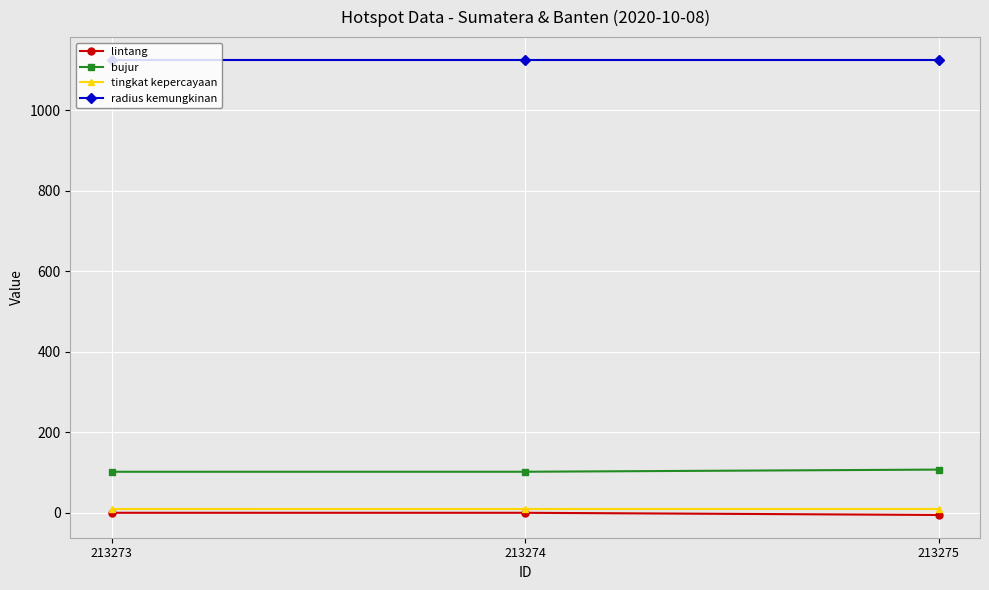

What is the sum of the tingkat kepercayaan values at 213273 and 213274?

16.0